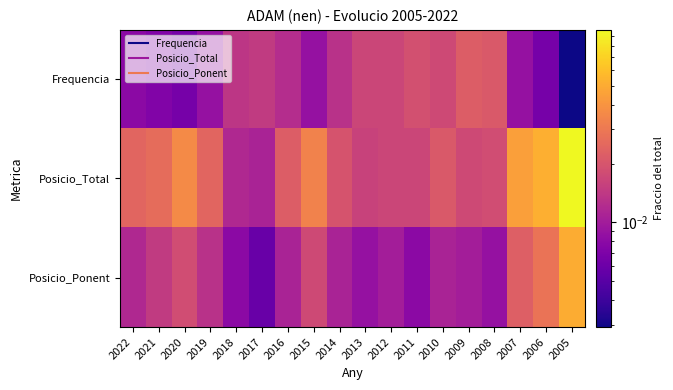

Rank the series by their maximum value, from highest to lowest.

Posicio_Total, Posicio_Ponent, Frequencia